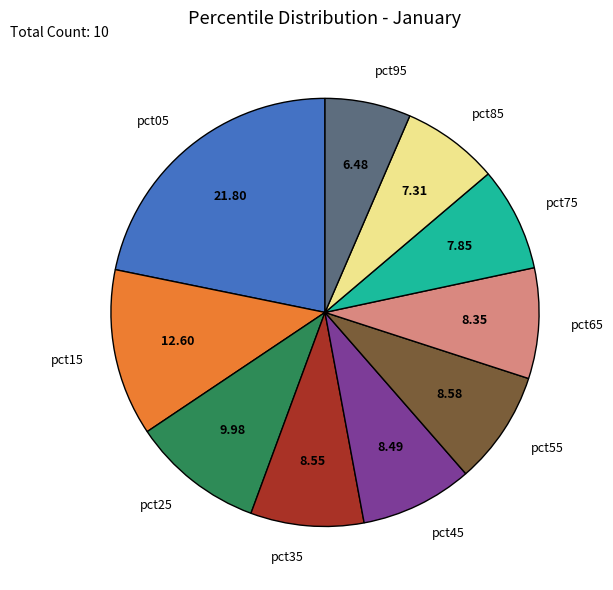

Count the number of slices in the pie.

10